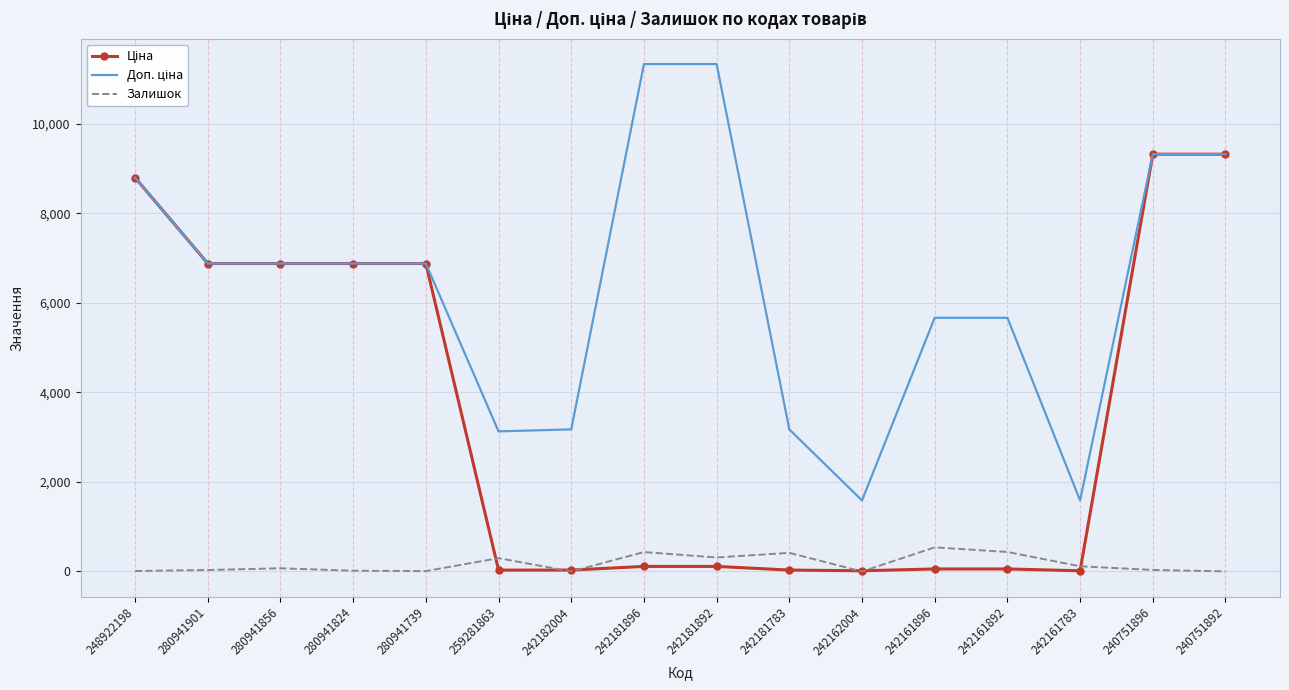

What is the greatest value displayed?

11334.0